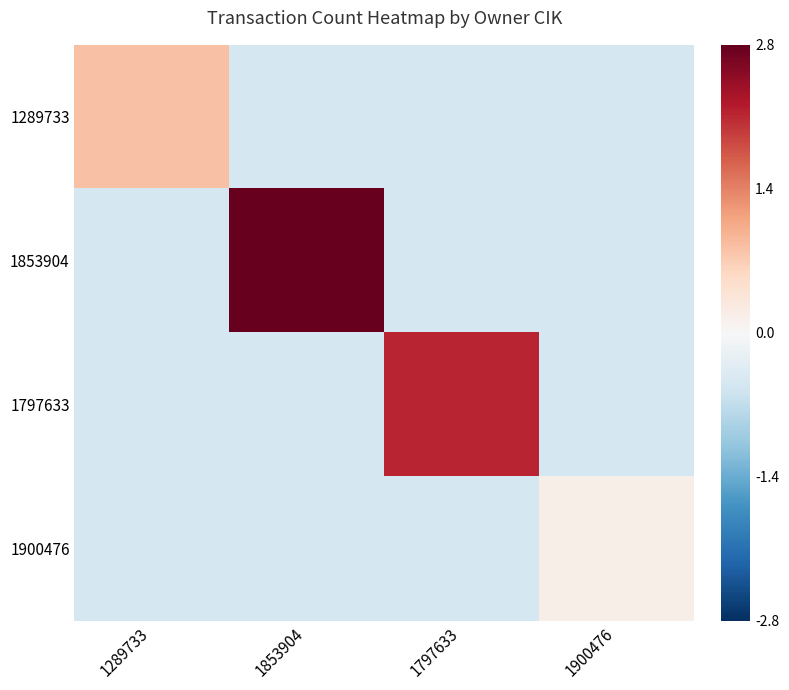

Reading left to right, what are all the values shown in this chart?

1289733: 1289733=0.8	1853904=-0.5	1797633=-0.5	1900476=-0.5
1853904: 1289733=-0.5	1853904=2.8	1797633=-0.5	1900476=-0.5
1797633: 1289733=-0.5	1853904=-0.5	1797633=2.1	1900476=-0.5
1900476: 1289733=-0.5	1853904=-0.5	1797633=-0.5	1900476=0.2